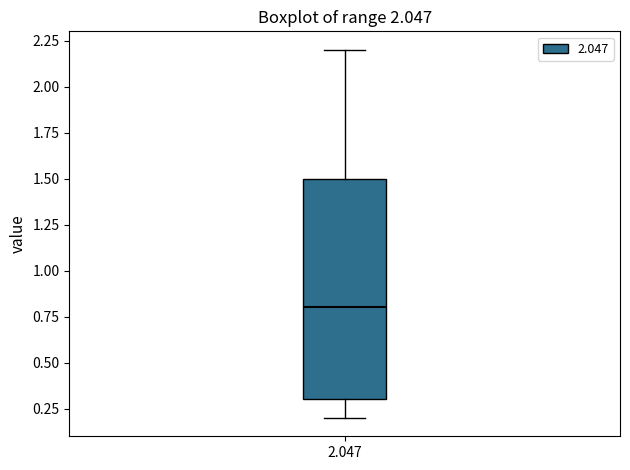

Read this box plot against the y-axis: the position of the median line, the range covered by the box, and the ends of both whiskers. The values are not printed on the chart, so give them approximately, as read against the axis.

median 0.8, box 0.3 to 1.5, whiskers 0.2 to 2.2